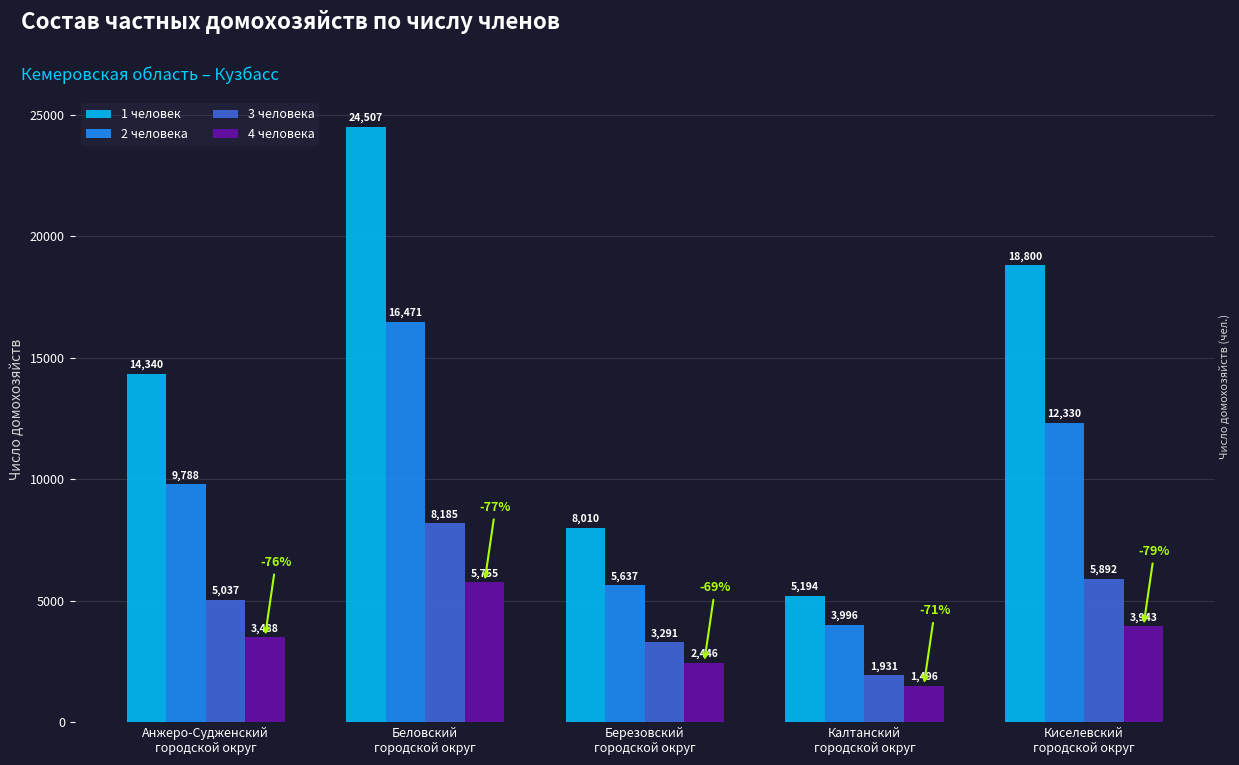

How many bars are there in each group?

4